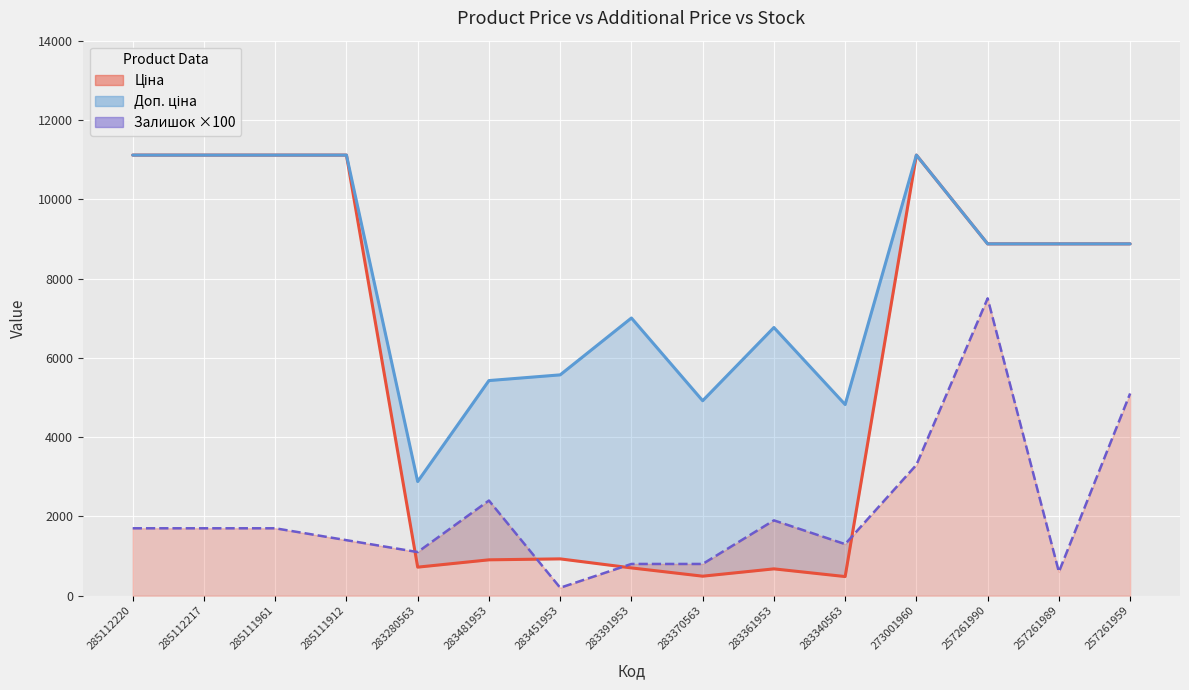

True or false: Залишок ×100 has more than 2 interior local peaks.

True